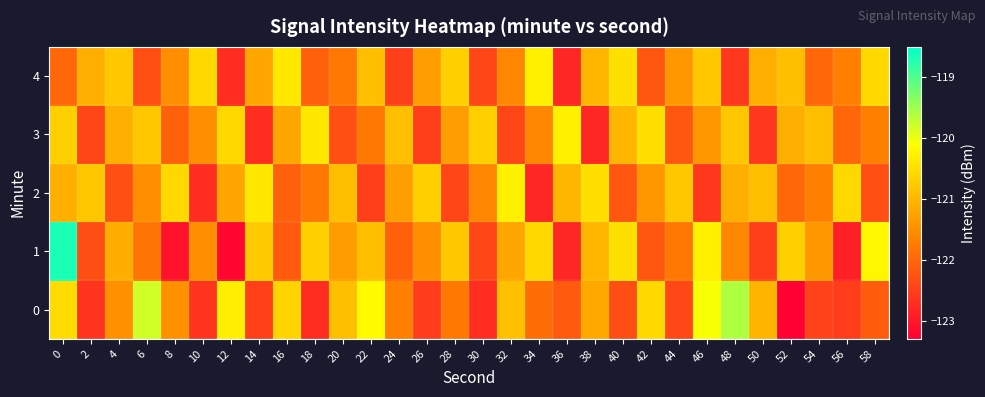

Rank the series at 34 from lowest to highest value.

2, 0, 3, 1, 4